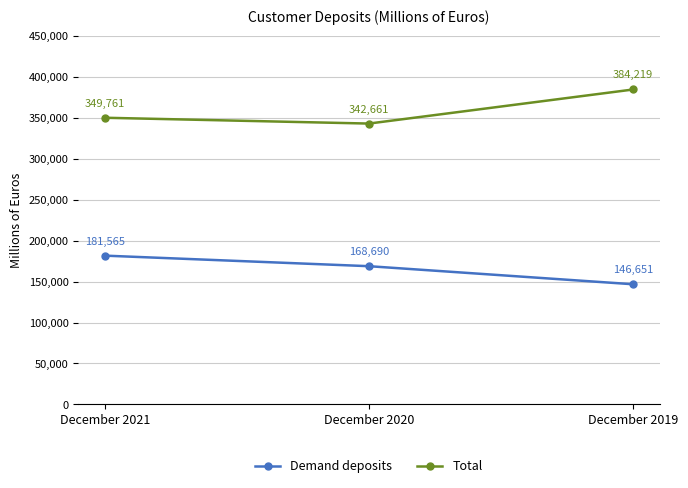

Count the Total values in the range 342661 to 384219.

3